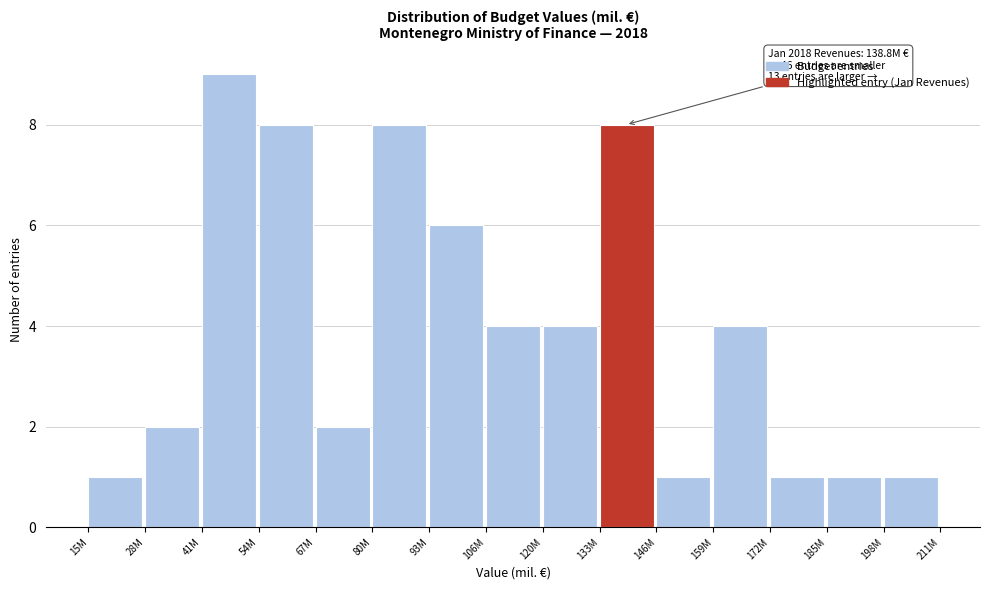

Reading left to right, transcribe all the data shown in this chart.

1	2	9	8	2	8	6	4	4	8	1	4	1	1	1